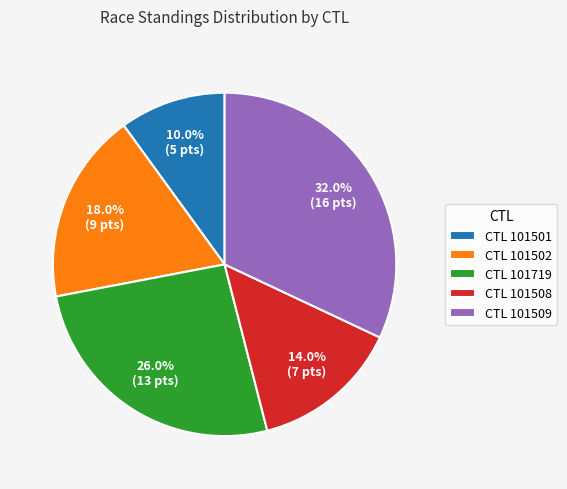

Which category has the biggest portion of the pie?

CTL 101509